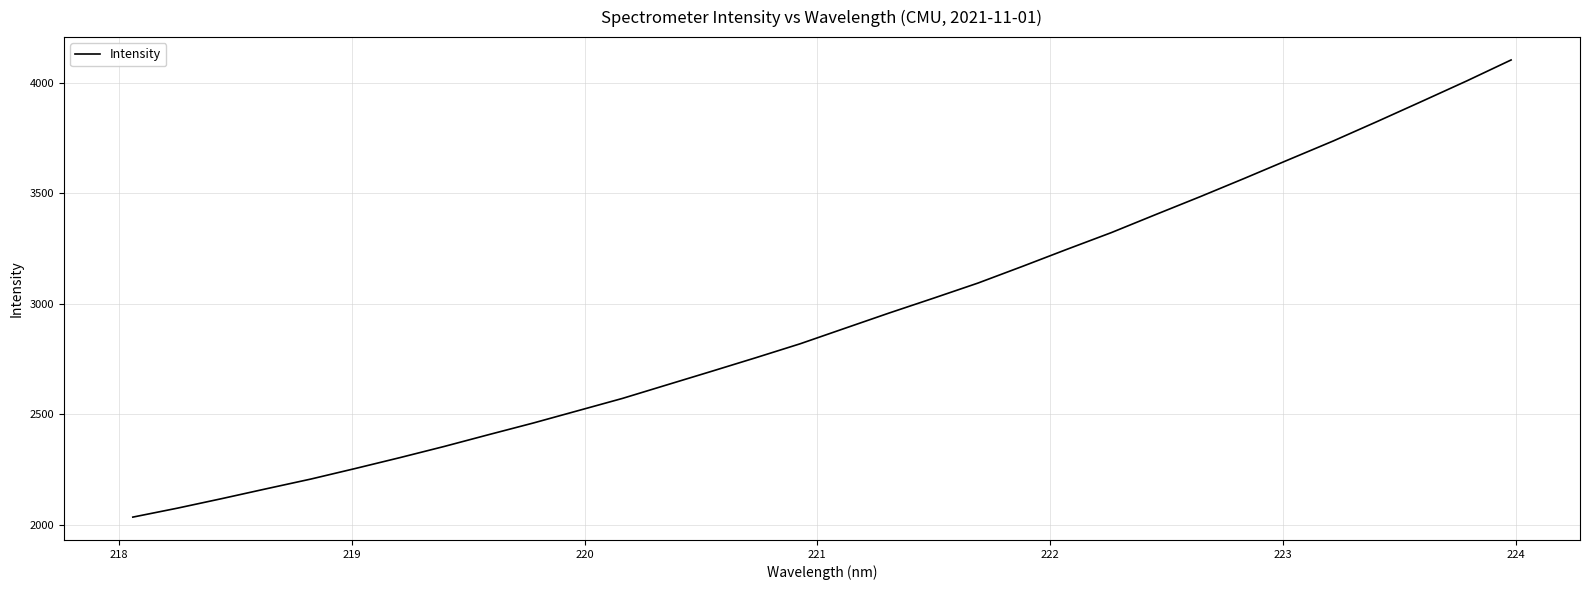

What is the minimum value shown in the chart?

2035.3